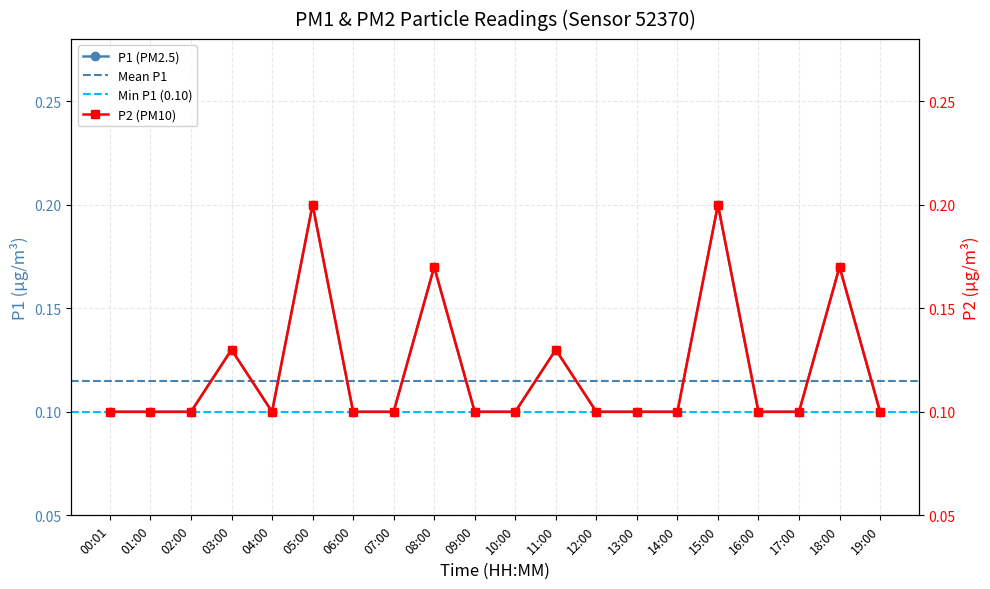

The value of P2 at 18:00 is 0.2. True or false?

False